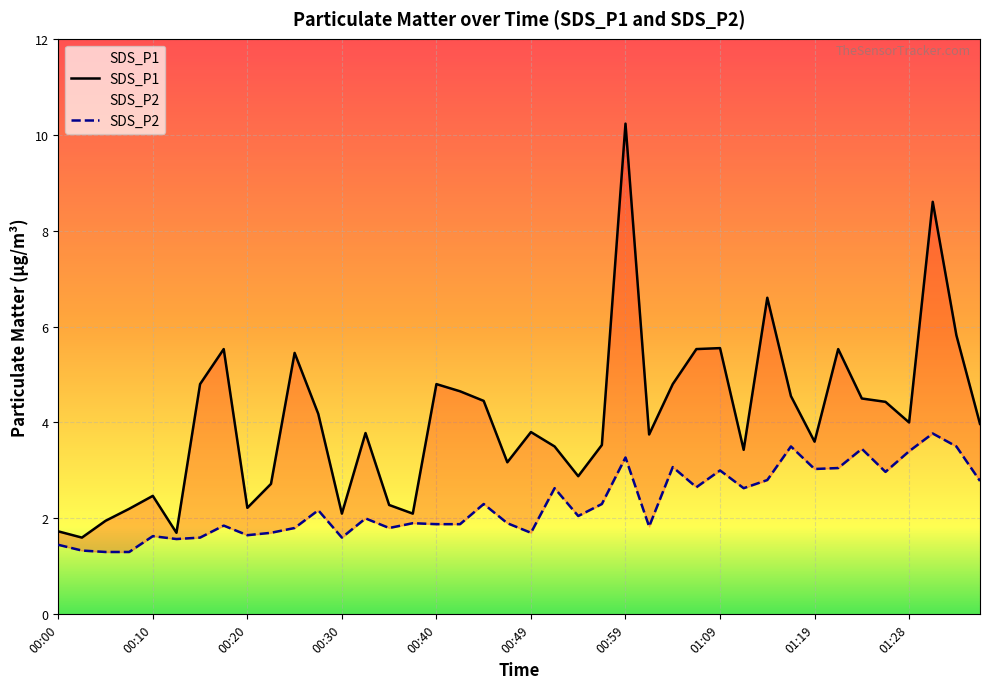

What is the difference between the maximum and second lowest values in the SDS_P2 series?

2.5